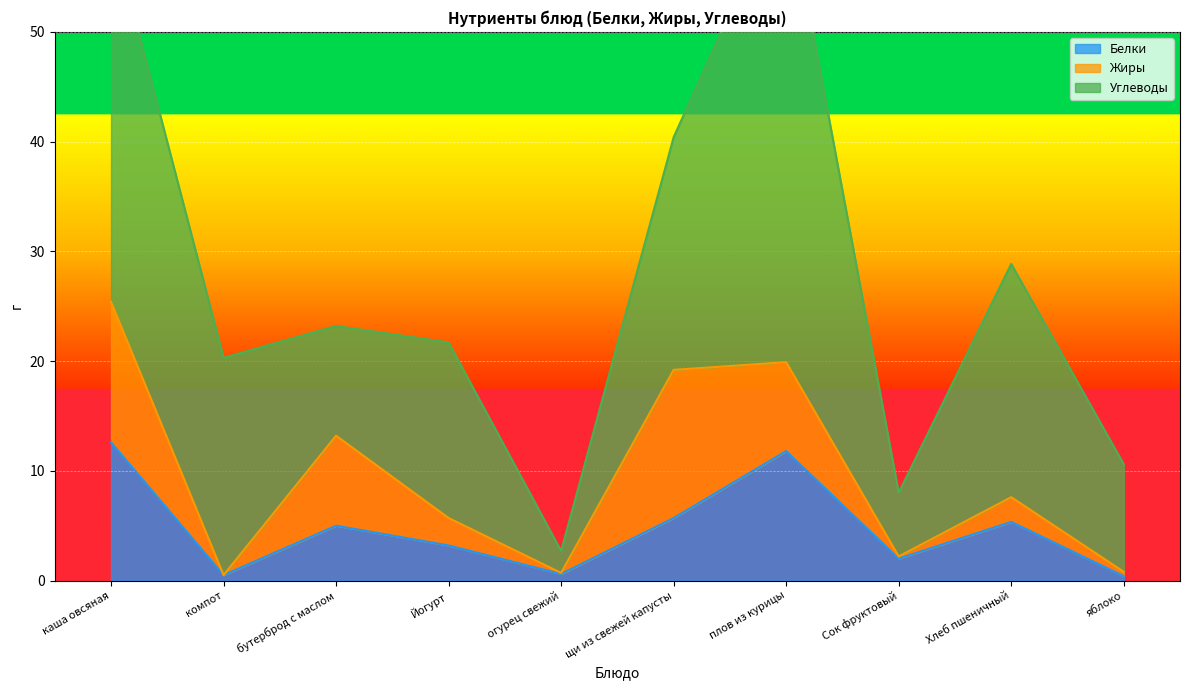

What is the sum of all Жиры values?

48.0